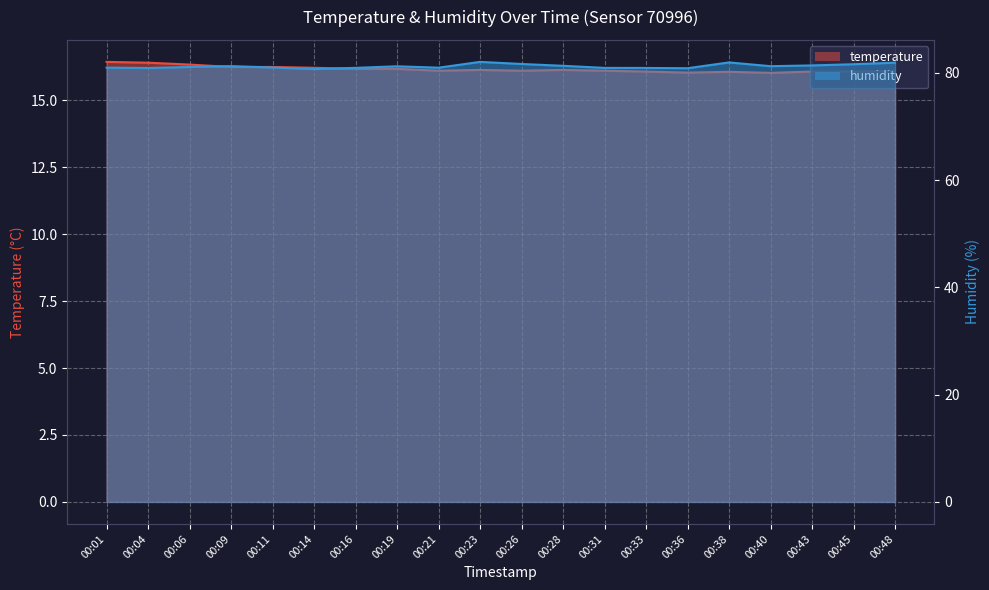

What is the lowest value of the humidity series?

80.7